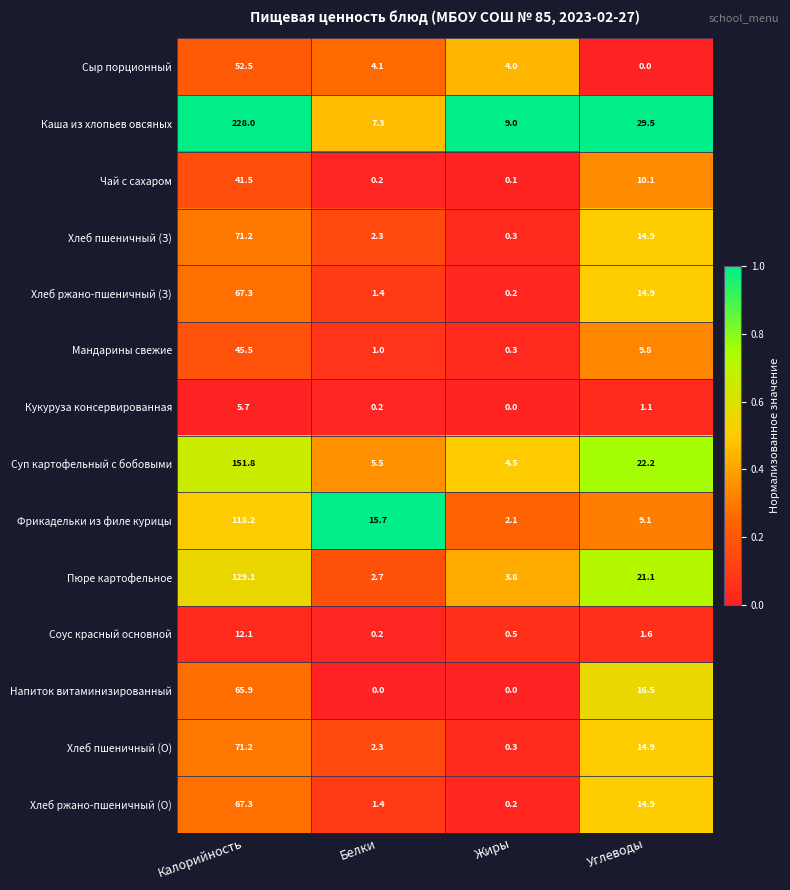

What is the difference between the highest and lowest values at Белки?

15.7